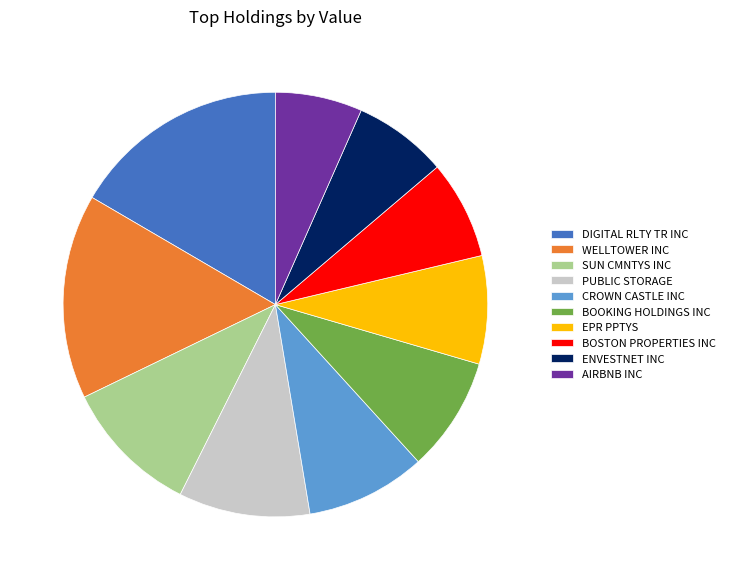

Which slice is the largest?

DIGITAL RLTY TR INC